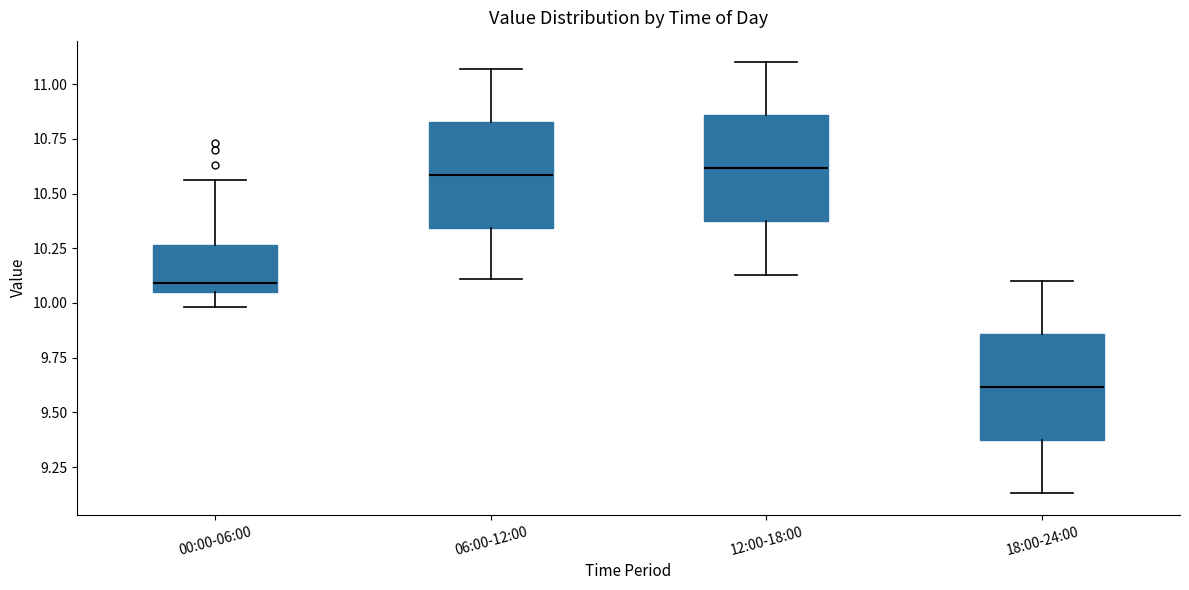

Where is the lower edge of the box for 00:00-06:00 on the y-axis? The values are not printed on the chart, so give them approximately, as read against the axis.

10.05